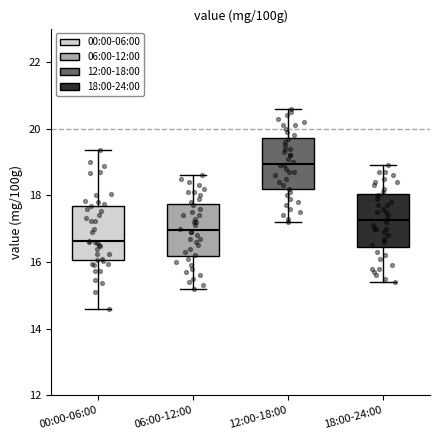

Which box's median line is the lowest?

00:00-06:00